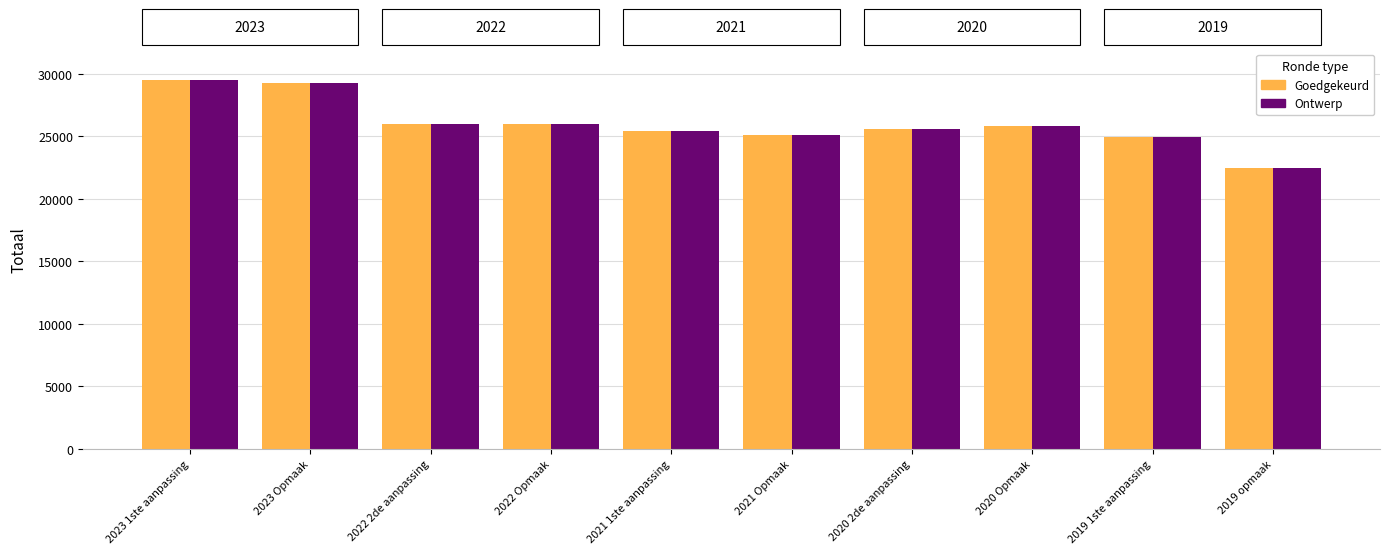

The Goedgekeurd series shows 25142 at 2021 Opmaak. True or false?

True